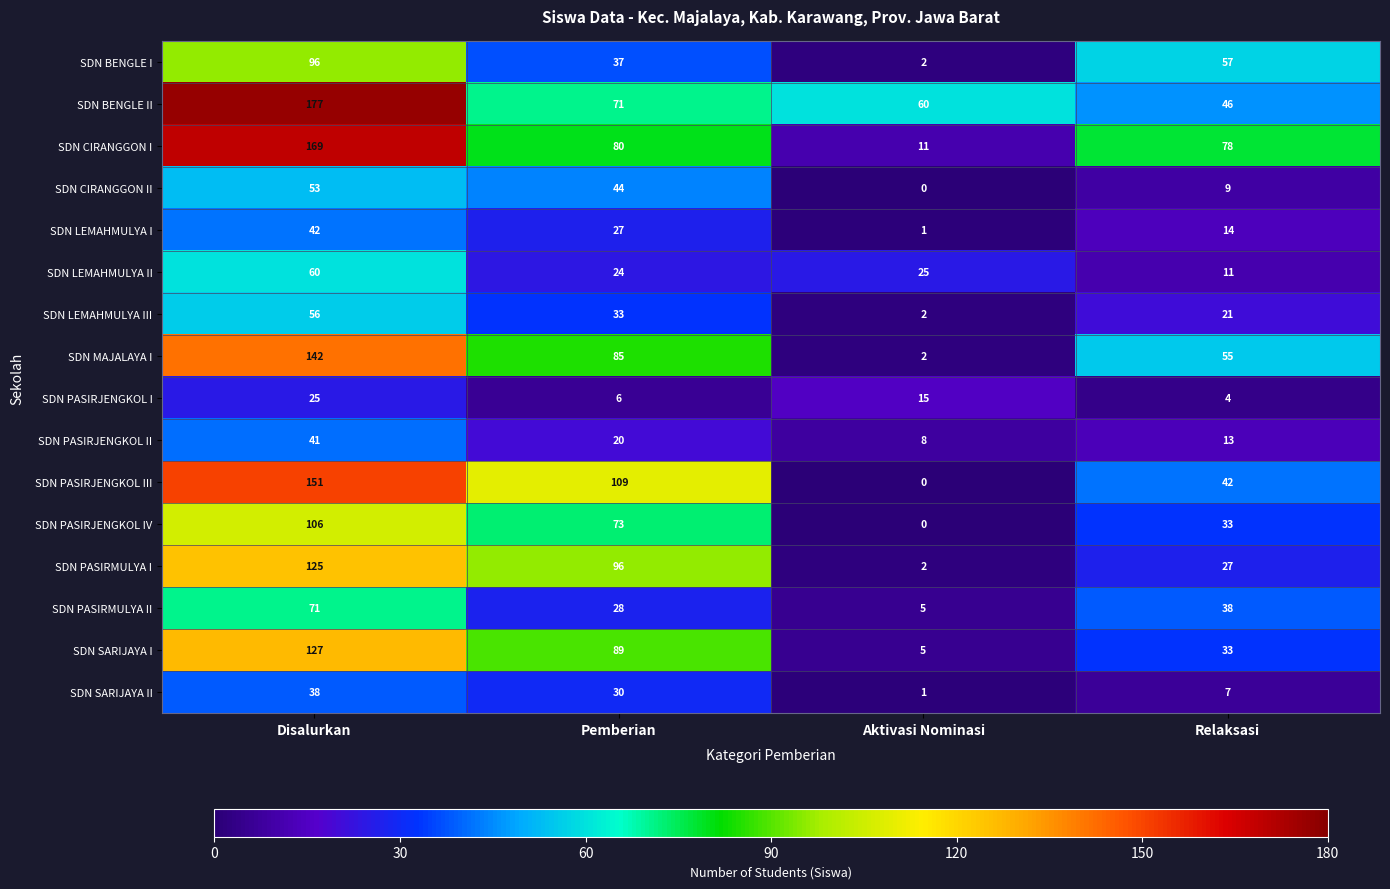

Which label corresponds to the smallest value in the chart?

Aktivasi Nominasi